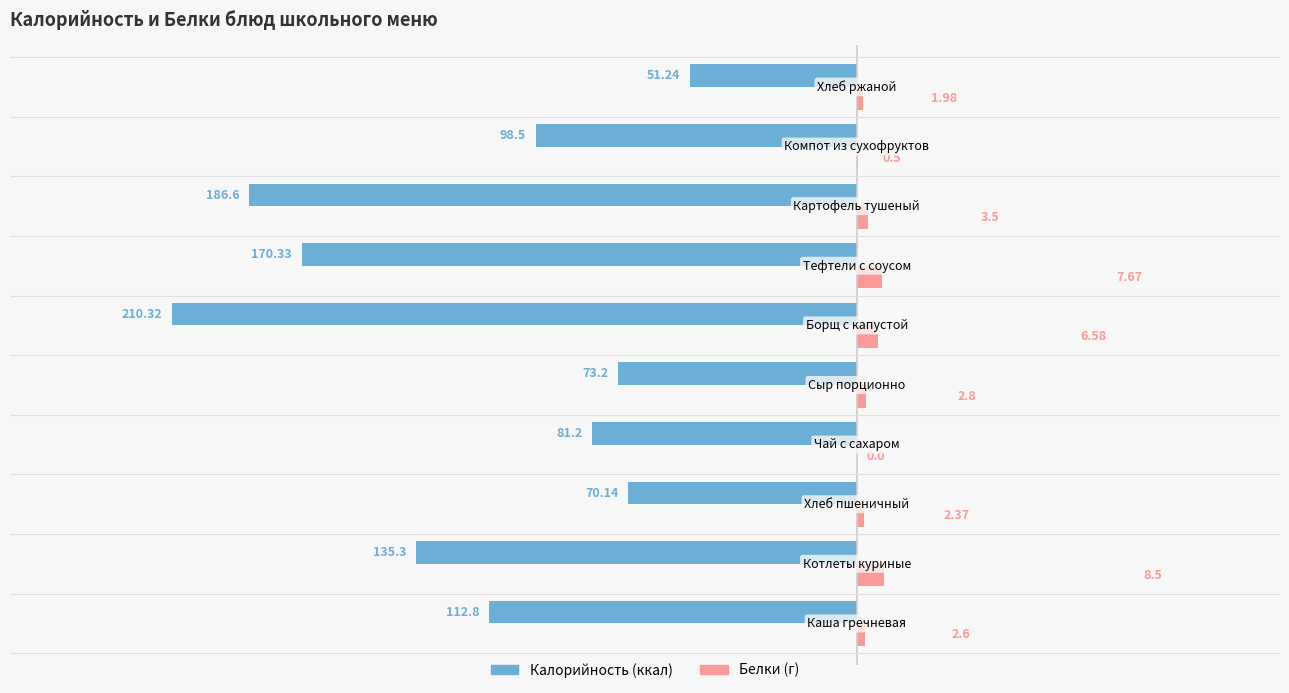

How many distinct data groups are displayed?

2